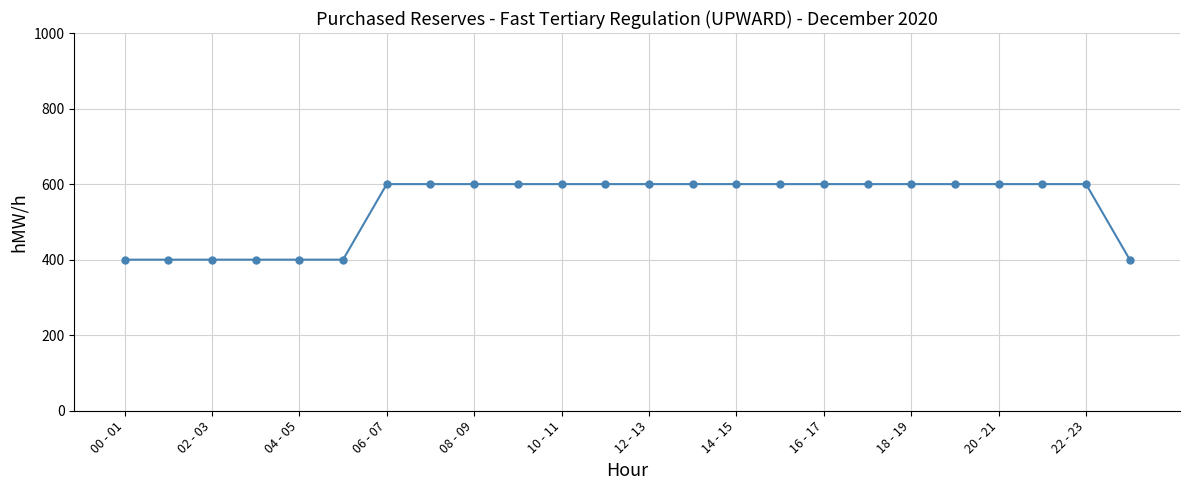

What is the difference between the maximum and second lowest values?

200